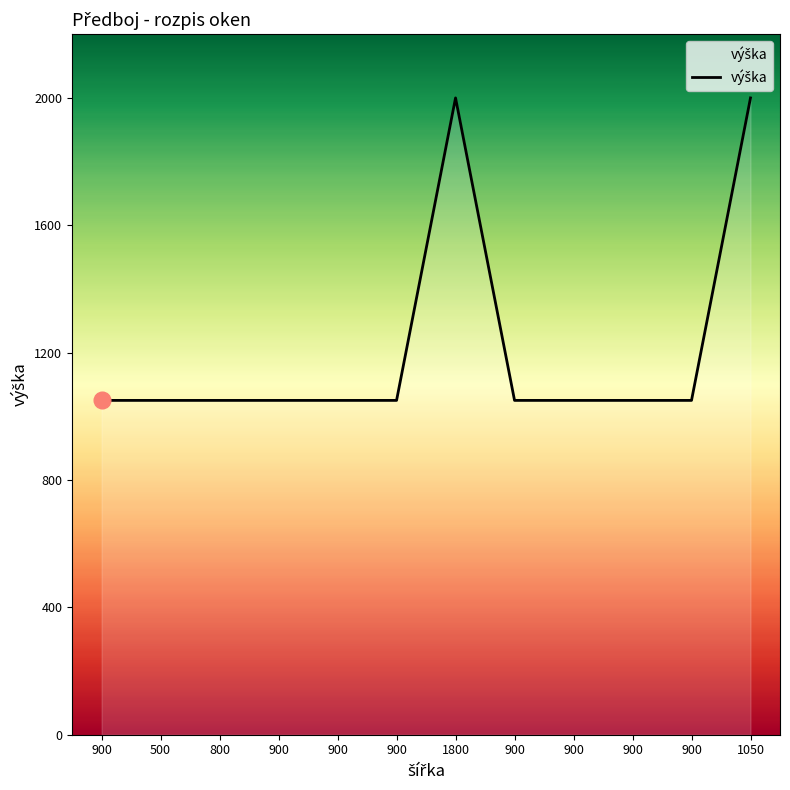

Rank the categories by value from highest to lowest.

1800, 1050, 900, 500, 800, 900, 900, 900, 900, 900, 900, 900